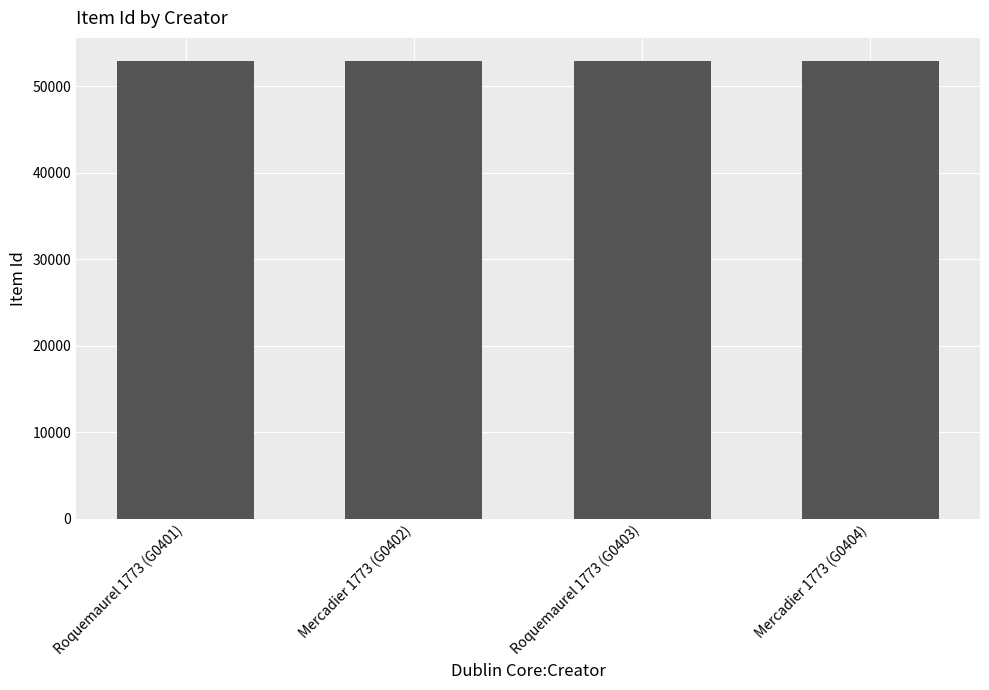

What is the sum of the values at Mercadier 1773 (G0404) and Mercadier 1773 (G0402)?

105892